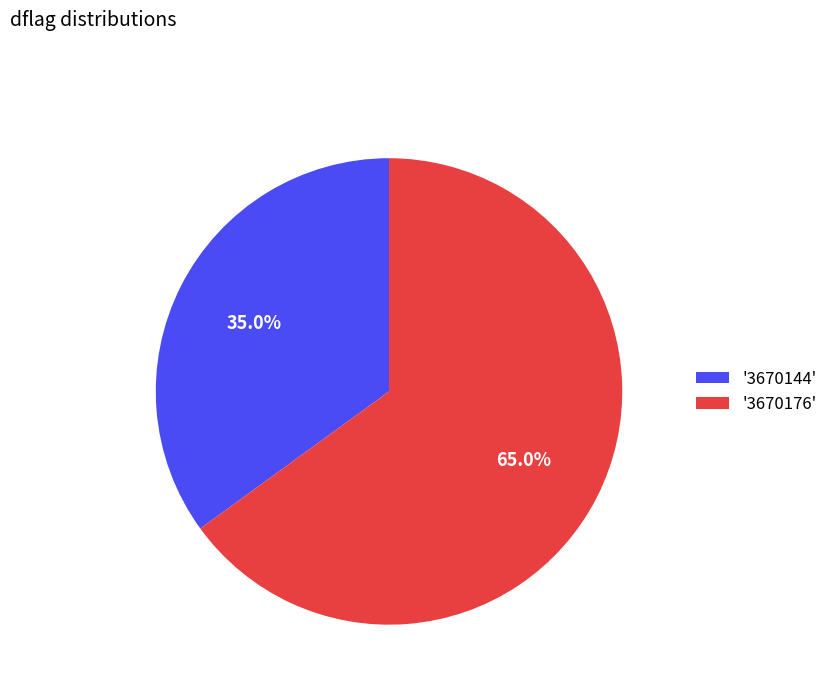

Combined, do '3670144' and '3670176' account for over 50%?

Yes